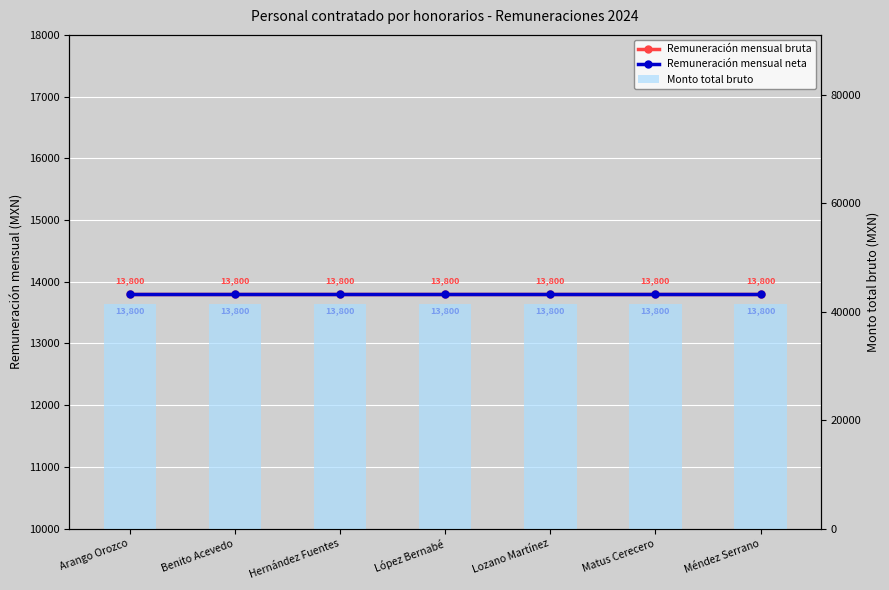

Rank the categories by Monto total bruto value from lowest to highest.

Arango Orozco, Benito Acevedo, Hernández Fuentes, López Bernabé, Lozano Martínez, Matus Cerecero, Méndez Serrano